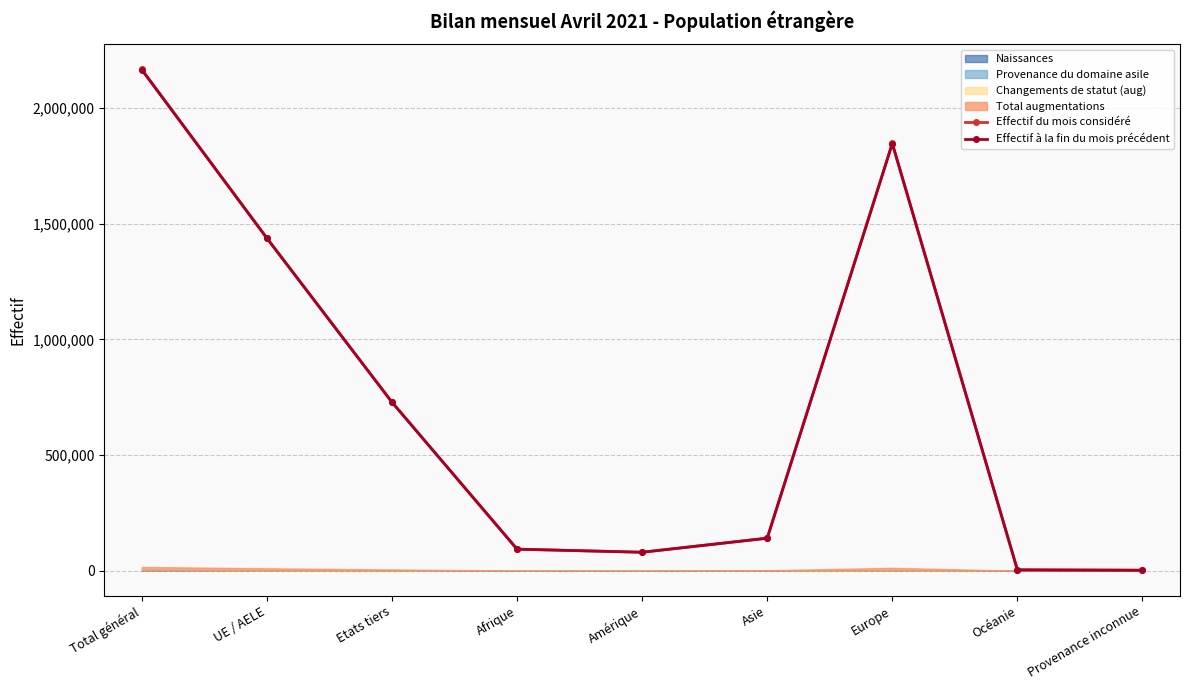

True or false: Effectif à la fin du mois précédent and Effectif du mois considéré cross at least once.

False